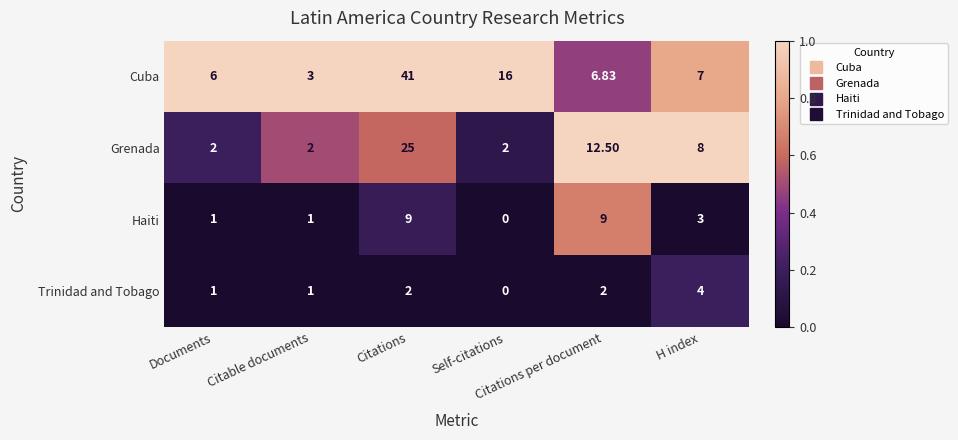

How many series are shown in this chart?

4